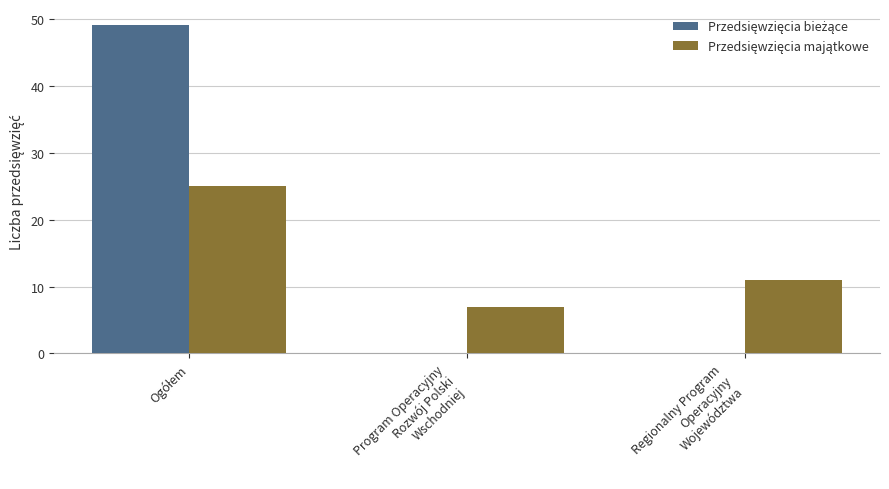

The value of Przedsięwzięcia majątkowe at Program Operacyjny
Rozwój Polski
Wschodniej is 7. True or false?

True